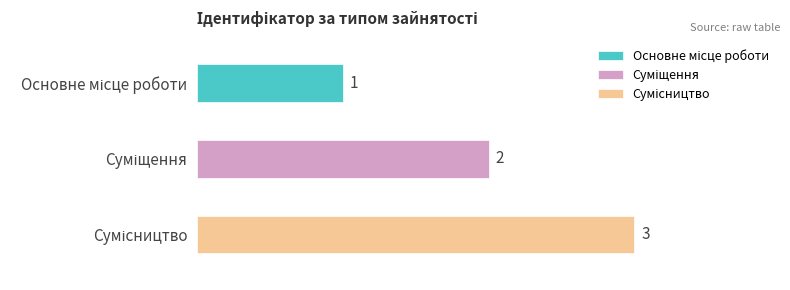

What is the approximate value at Основне місце роботи?

1